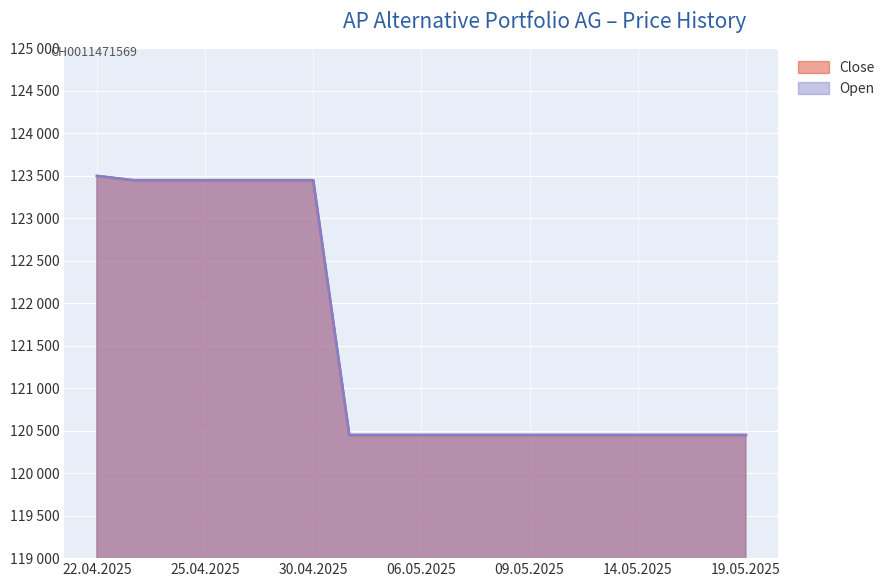

What is the label of the 7th point from the right?

09.05.2025